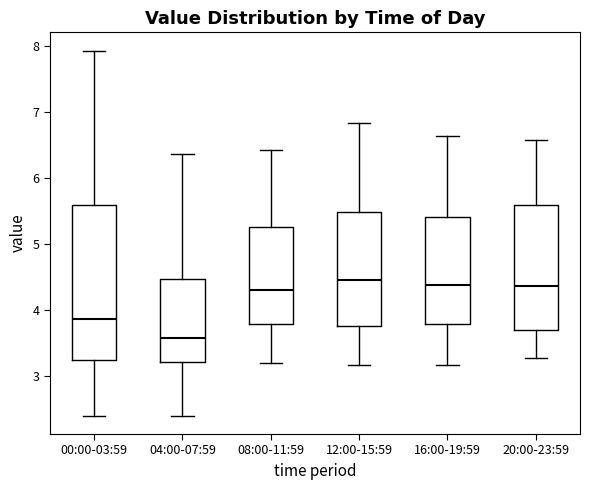

Reading left to right, read every box against the y-axis: the position of its median line, the range the box covers, and the ends of its whiskers. The values are not printed on the chart, so give them approximately, as read against the axis.

00:00-03:59: median 3.9, box 3.2 to 5.6, whiskers 2.4 to 7.9
04:00-07:59: median 3.6, box 3.2 to 4.5, whiskers 2.4 to 6.4
08:00-11:59: median 4.3, box 3.8 to 5.3, whiskers 3.2 to 6.4
12:00-15:59: median 4.5, box 3.8 to 5.5, whiskers 3.2 to 6.8
16:00-19:59: median 4.4, box 3.8 to 5.4, whiskers 3.2 to 6.6
20:00-23:59: median 4.4, box 3.7 to 5.6, whiskers 3.3 to 6.6